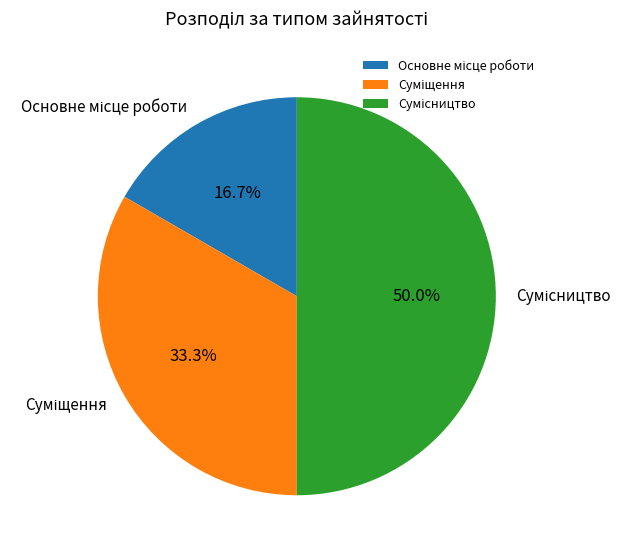

Is it true that Суміщення is 44% of the pie?

False